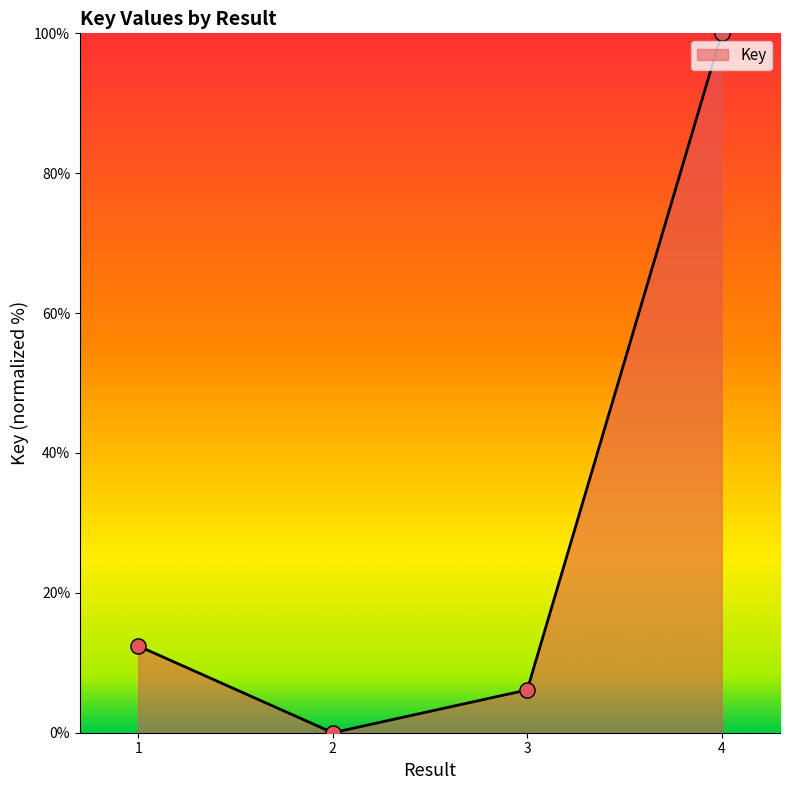

Which has a higher value, 4 or 1?

4